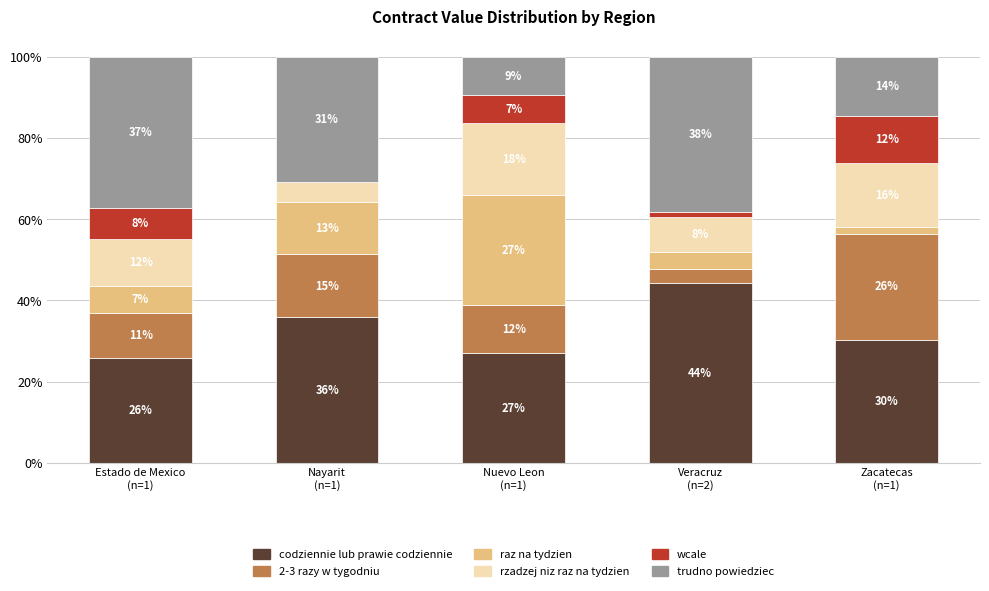

What is the difference between the maximum and second lowest values in the rzadzej niz raz na tydzien series?

9.4